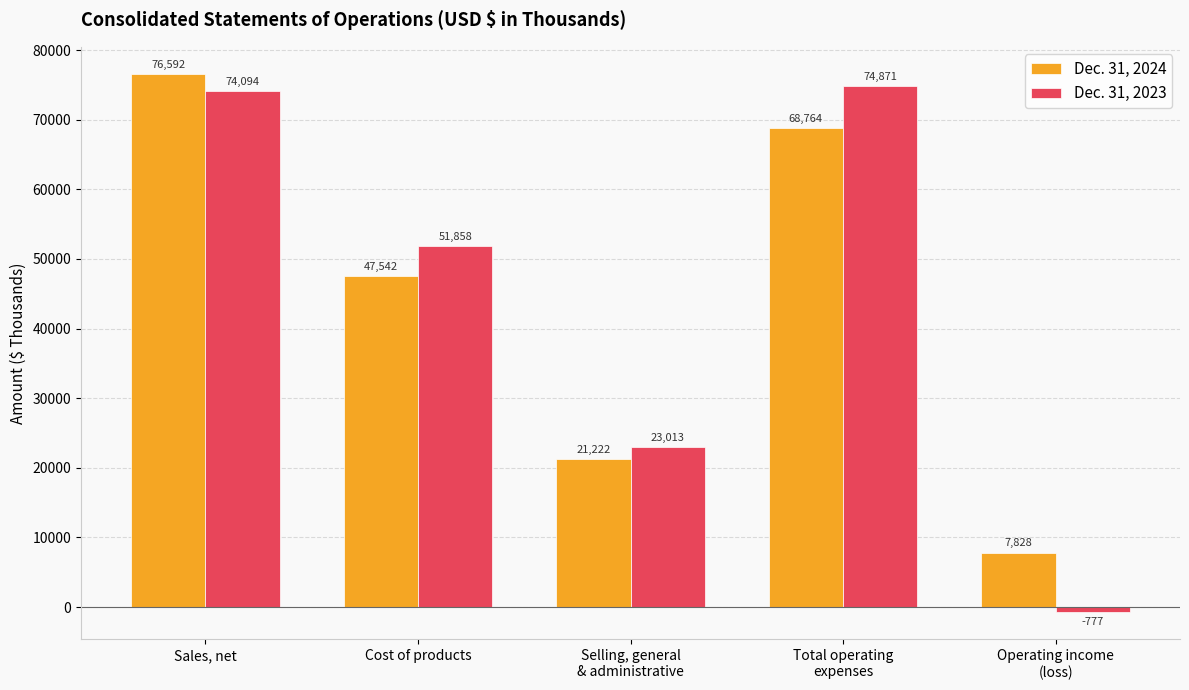

Which series has the largest total across all categories?

Dec. 31, 2023